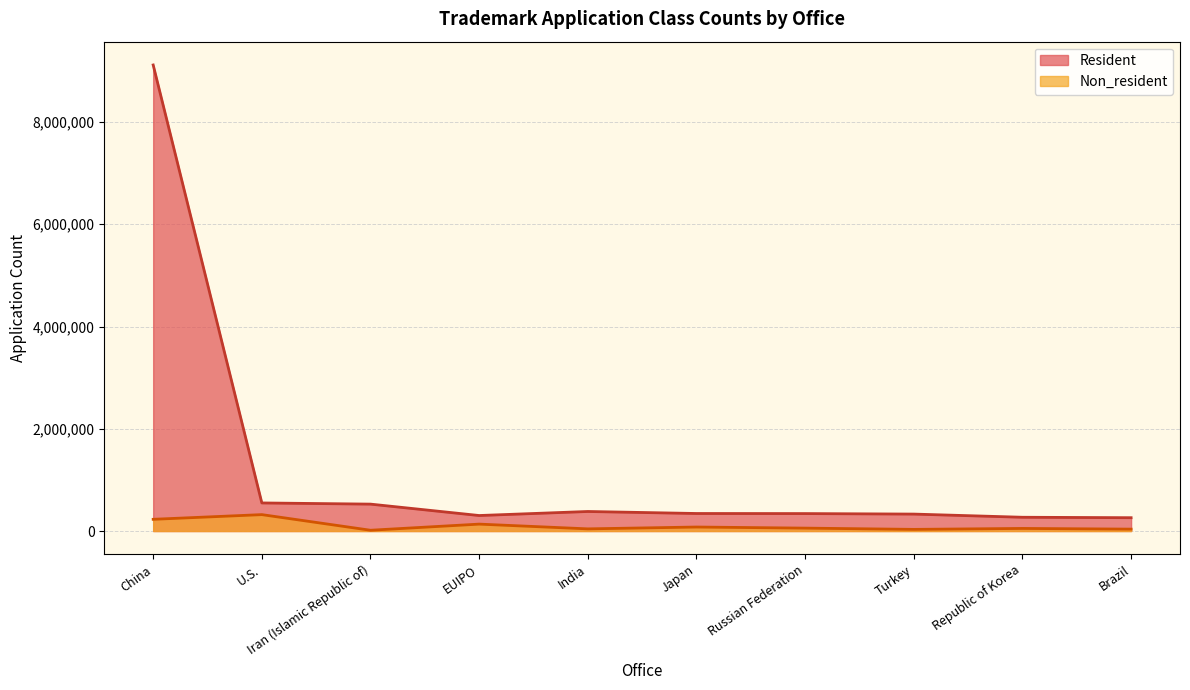

Reading right to left, extract all data points from this chart.

Resident: 260774	269318	331480	341414	342956	382294	303298	526399	549380	9116509
Non_resident: 37159	50627	32228	56826	78210	42289	135213	15351	320926	229248